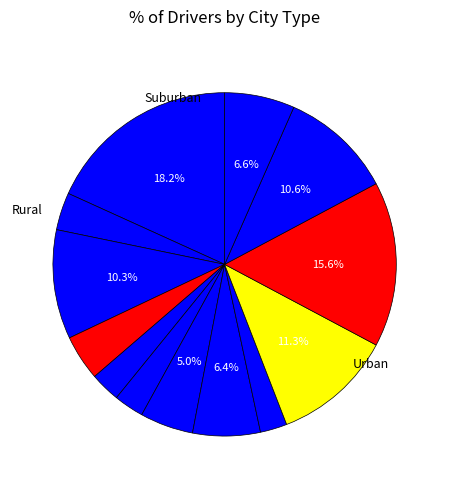

How many segments does this pie chart have?

13